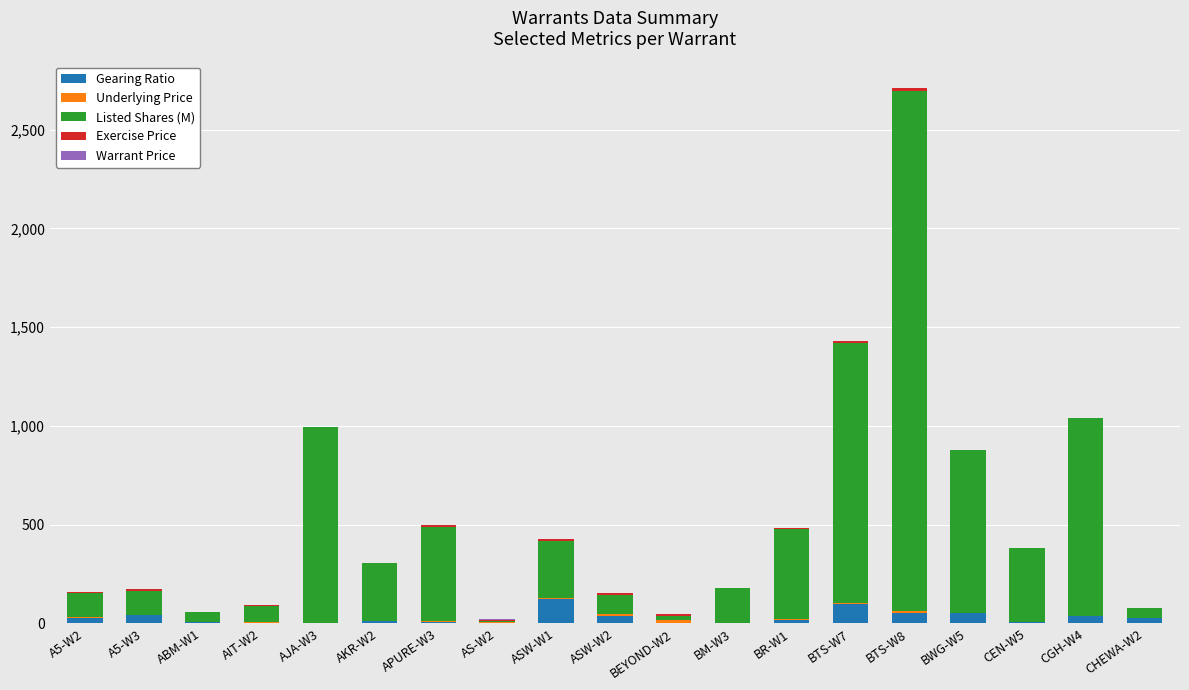

At which category is the sum across all series the highest?

BTS-W8